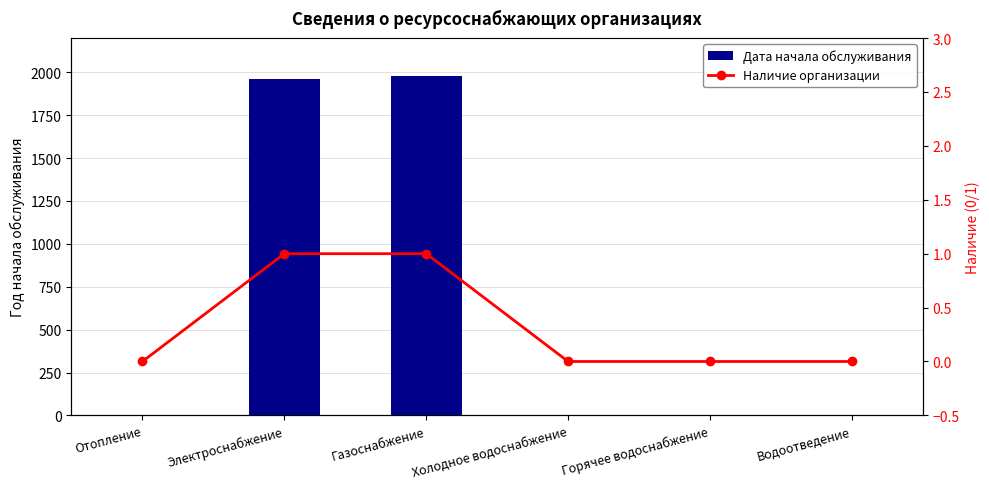

How many Наличие организации values are between 0 and 1?

6